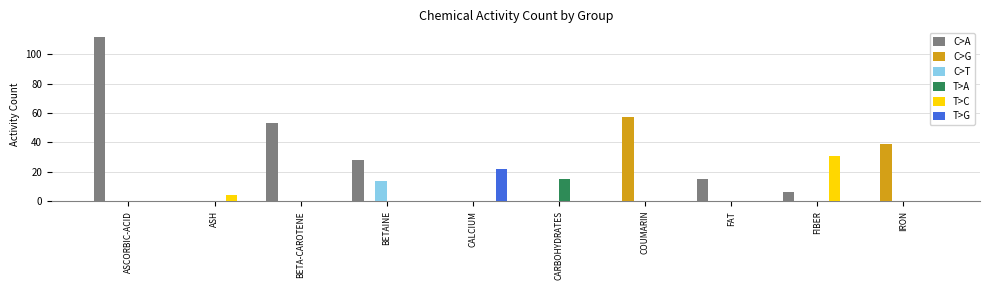

What is the highest value of the T>C series?

31